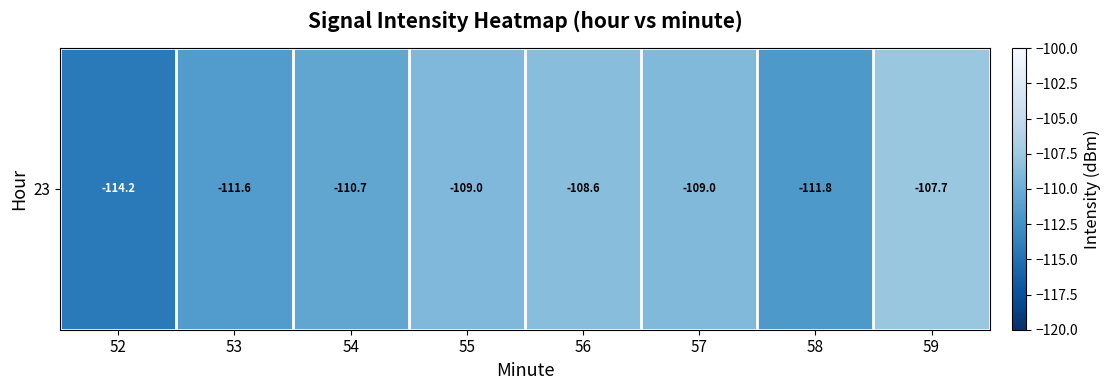

Which has a higher value, 57 or 52?

57